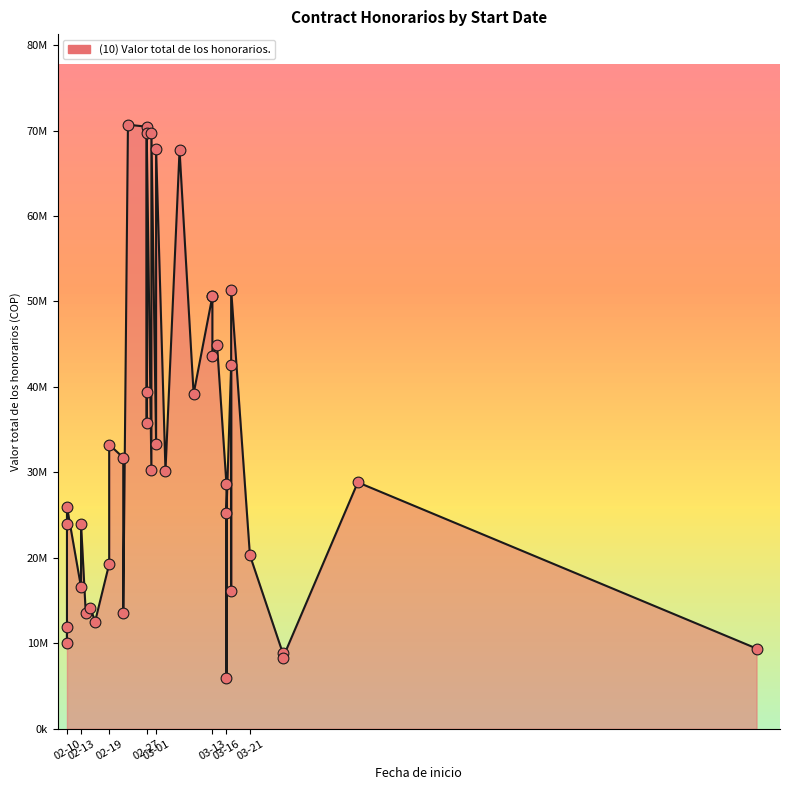

Approximately how many times larger is the value at 2023-02-14 compared to 2023-02-28?

0.2